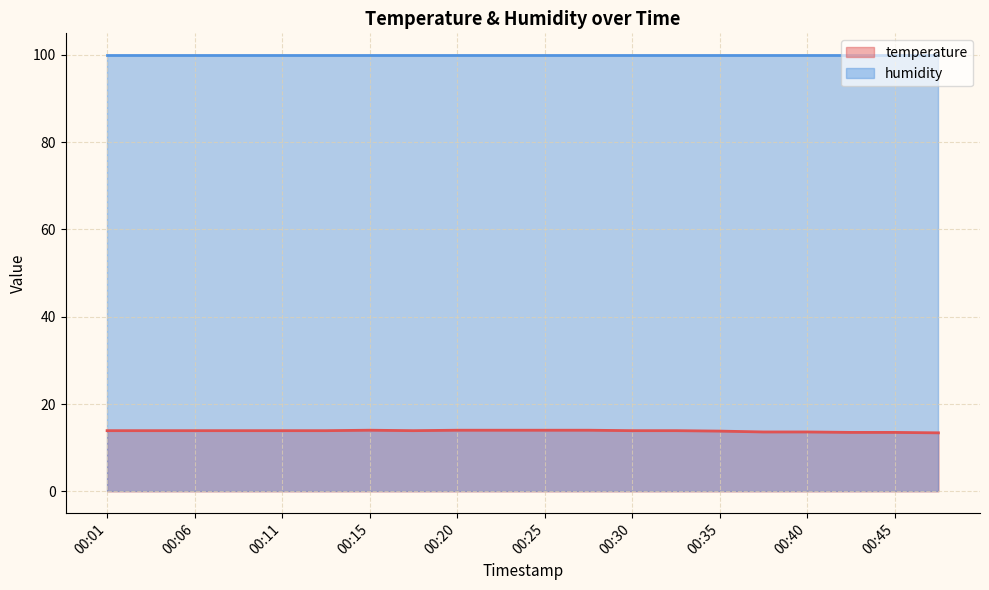

What is the spread (max minus min) of values at 00:15?

85.9